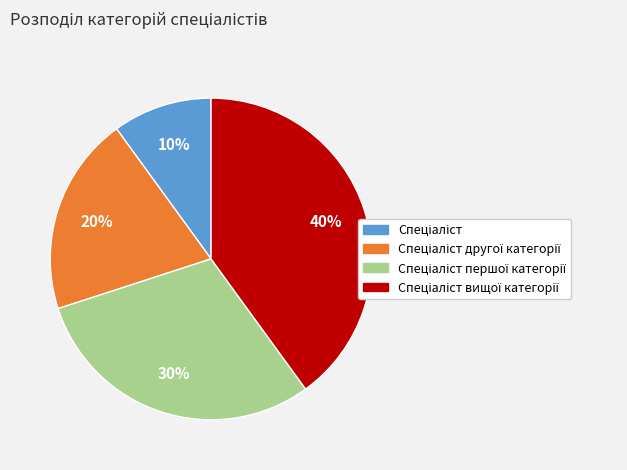

Is there a majority slice in this chart?

No